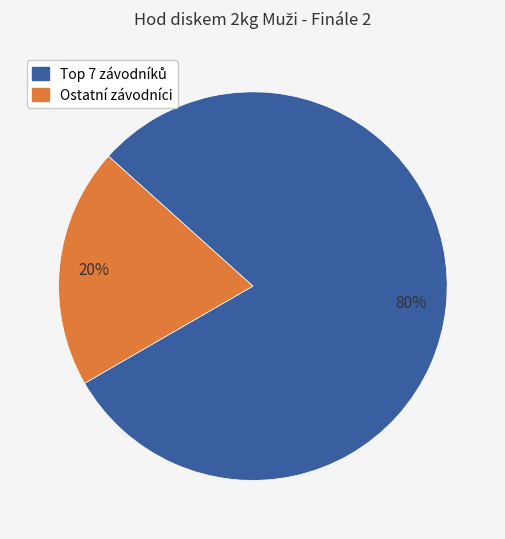

Is there any slice that represents more than half of the pie?

Yes